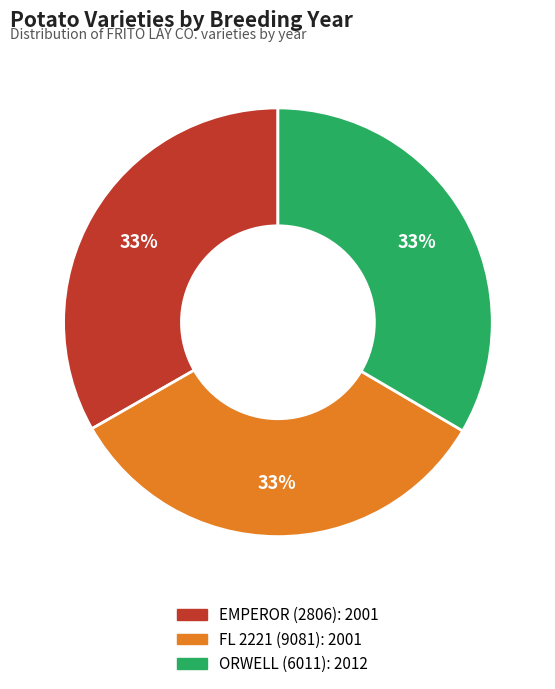

Approximately how many times larger is the value at ORWELL (6011) compared to EMPEROR (2806)?

1.0